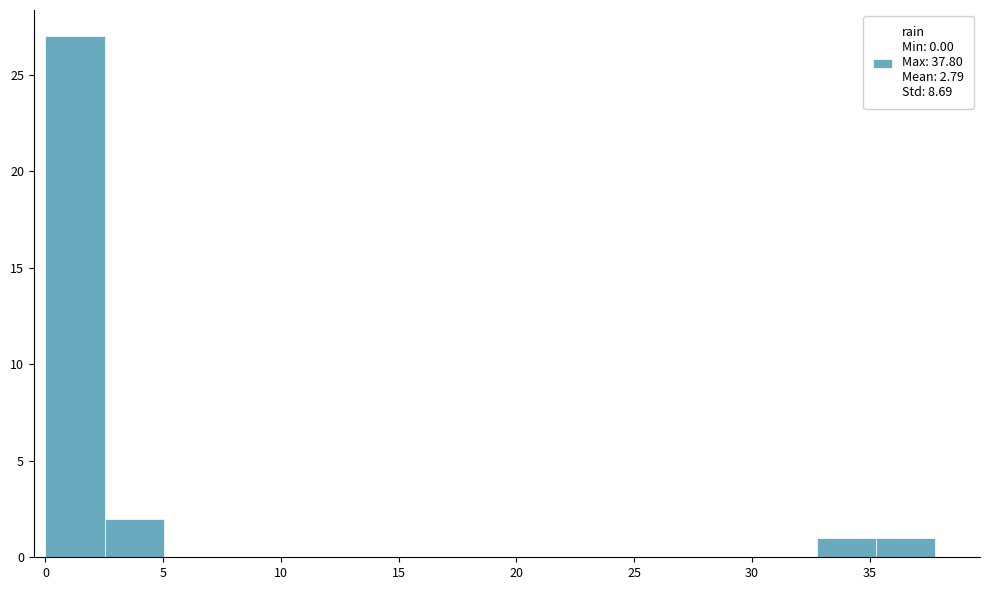

What is the height of the bar covering 35.5 to 38.0 on the x-axis? Neither the bar edges nor the heights are printed on the chart, so give them approximately, as read against the axes.

1